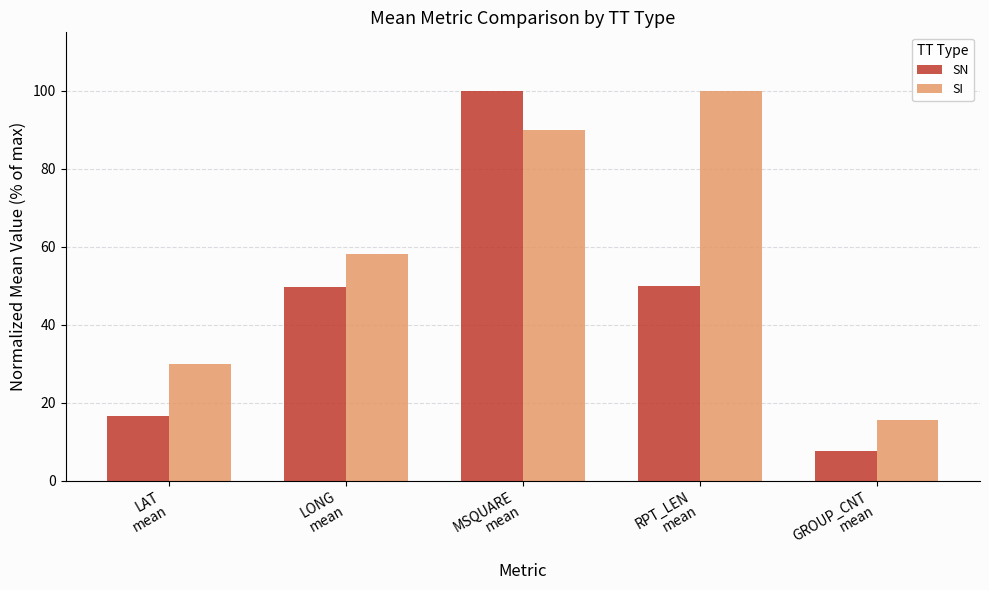

Rank the series by their average value, from highest to lowest.

SI, SN